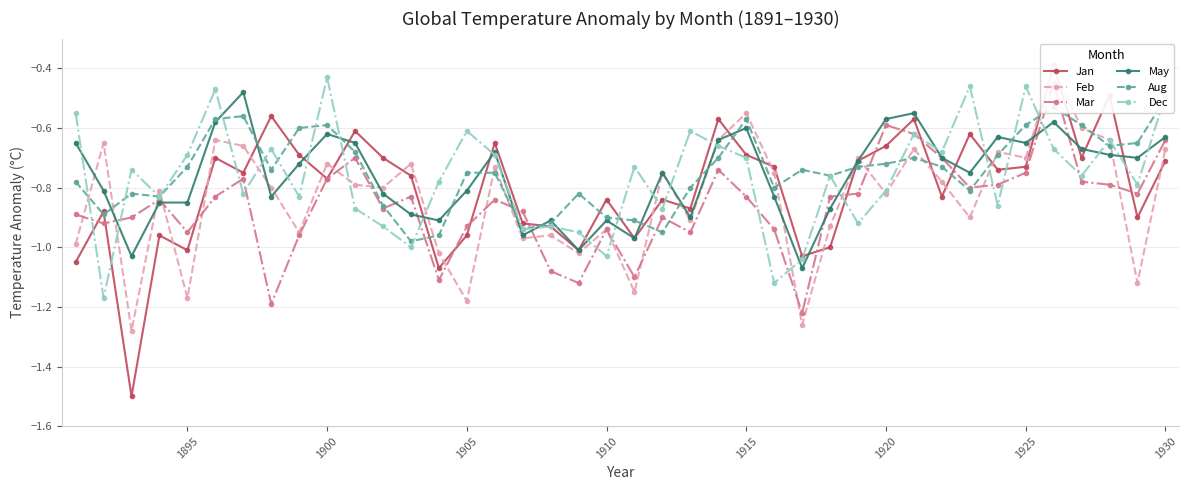

The value of May at 1920 is -1.0. True or false?

False